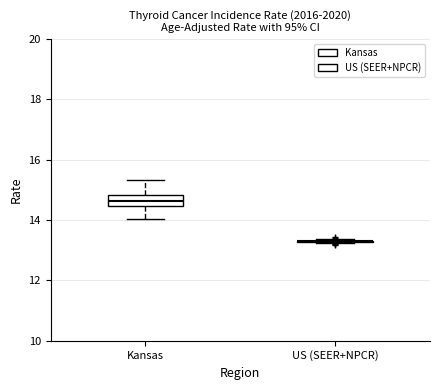

Comparing the boxes themselves (not the whiskers), which one is the tallest?

Kansas